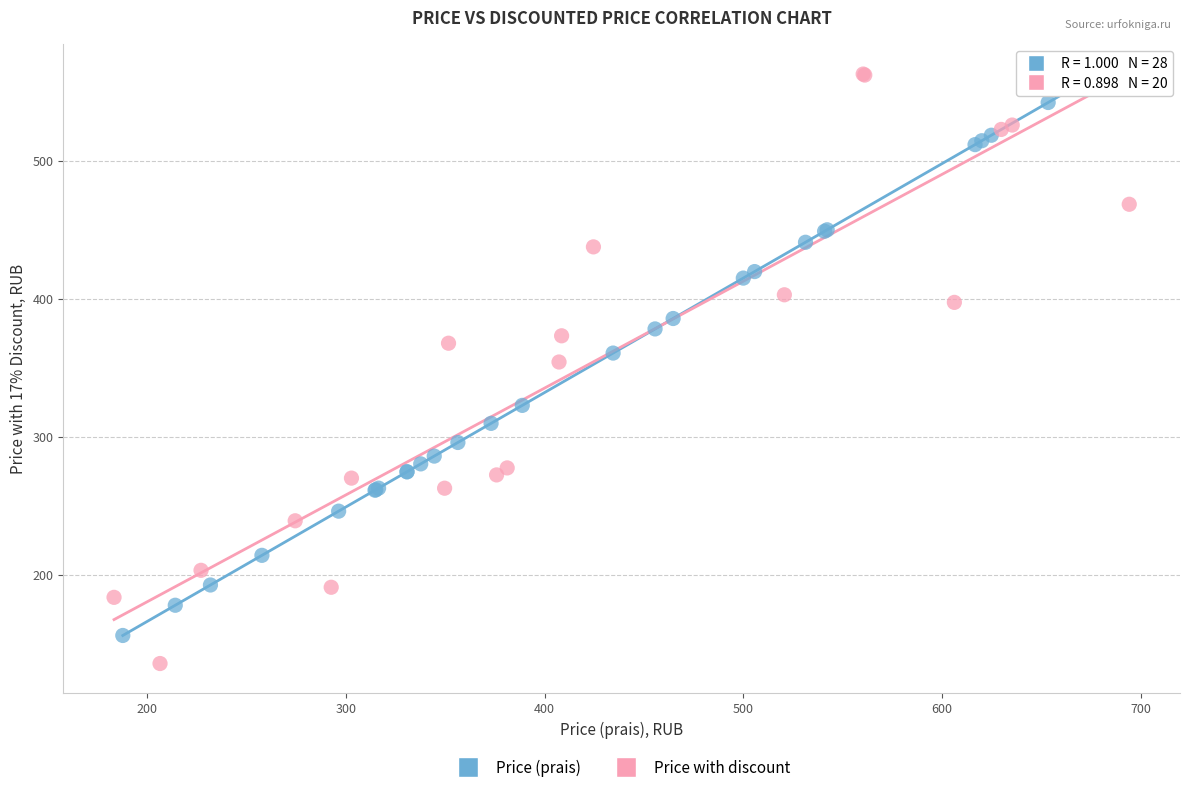

Which series contains the lowest Y value?

Price with discount